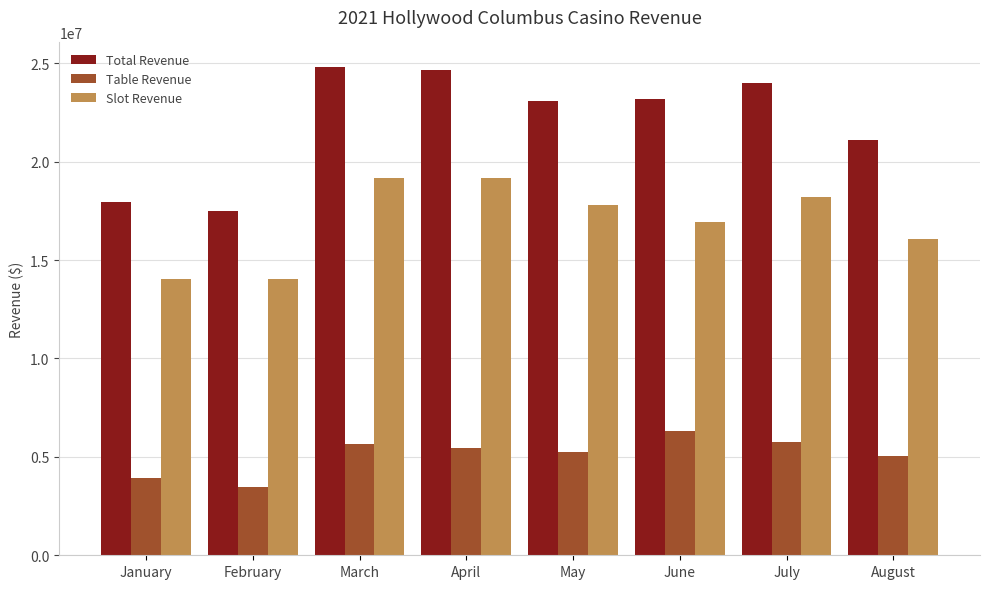

Count the number of data series in this chart.

3